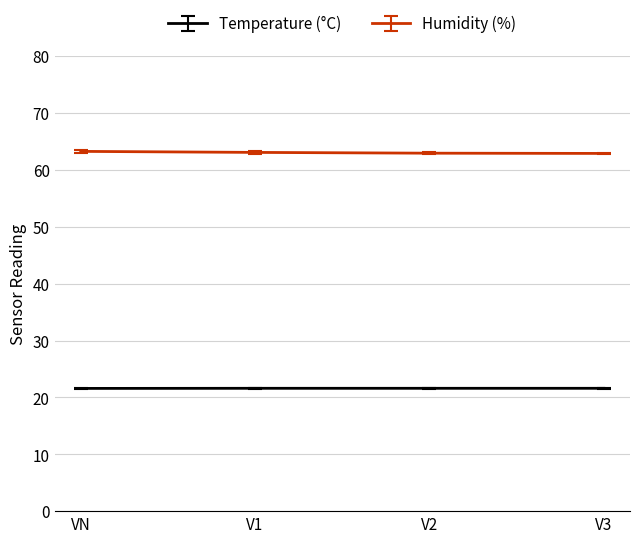

What is the spread (max minus min) of values at V2?

41.3